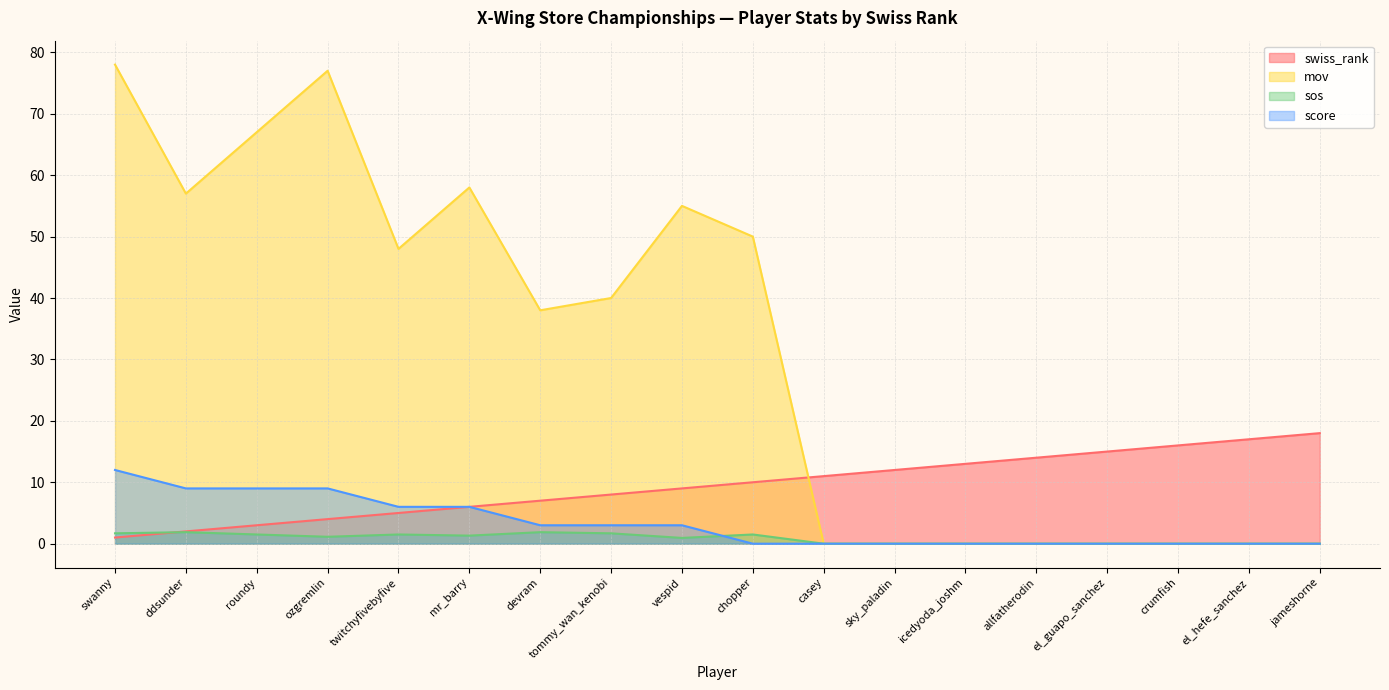

How many interior local peaks does the mov series have?

4